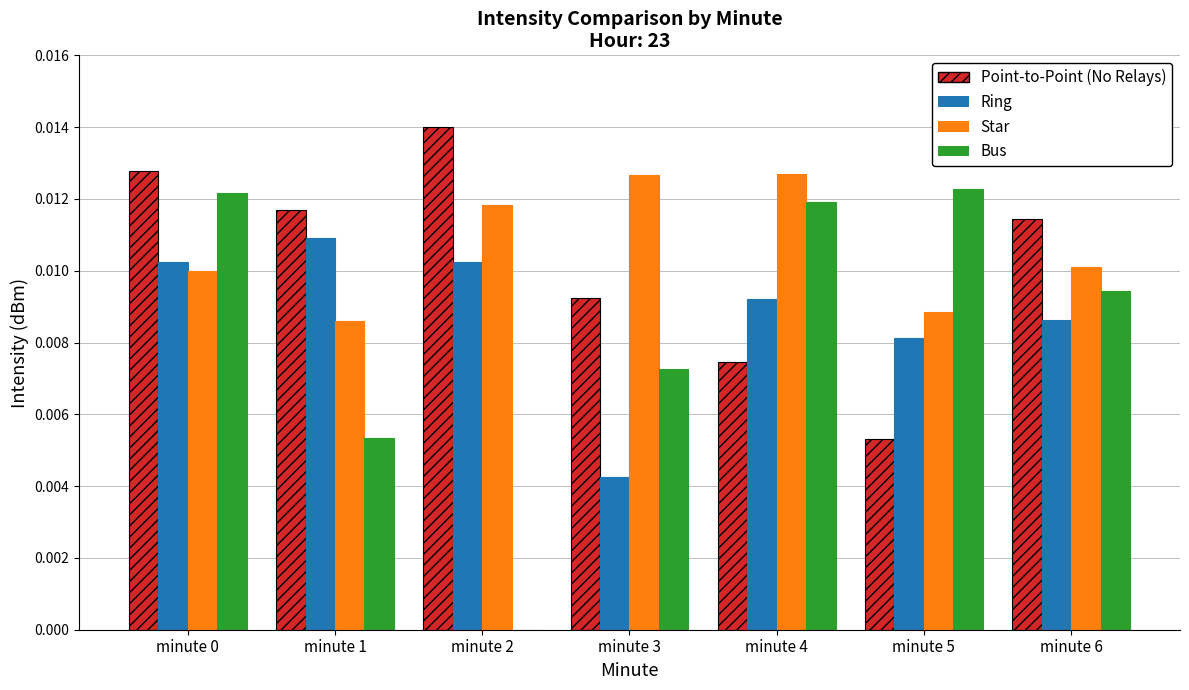

How many Point-to-Point (No Relays) values are between 0 and 1?

7